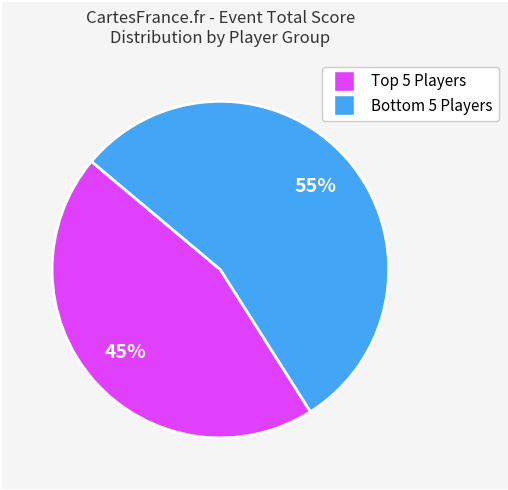

To the nearest percent, what is the average slice percentage?

50%